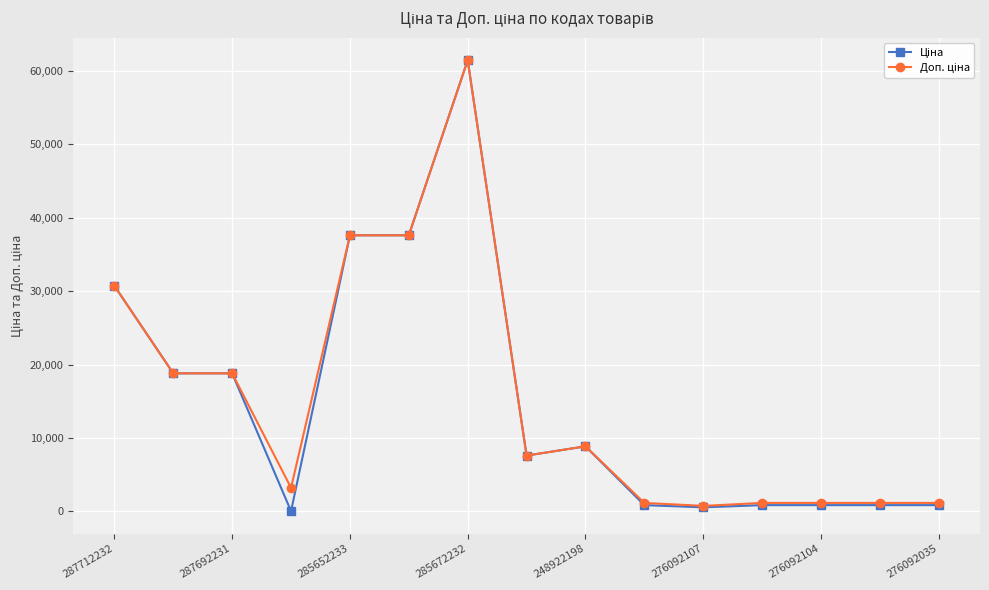

At how many categories does at least one series exceed 24994?

4